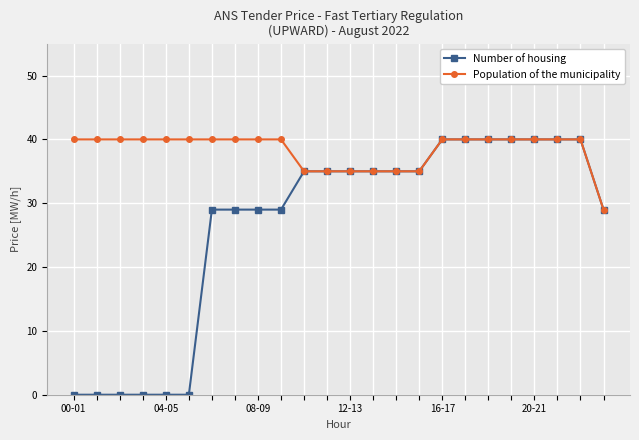

Is this an area chart (filled region under the line)?

No